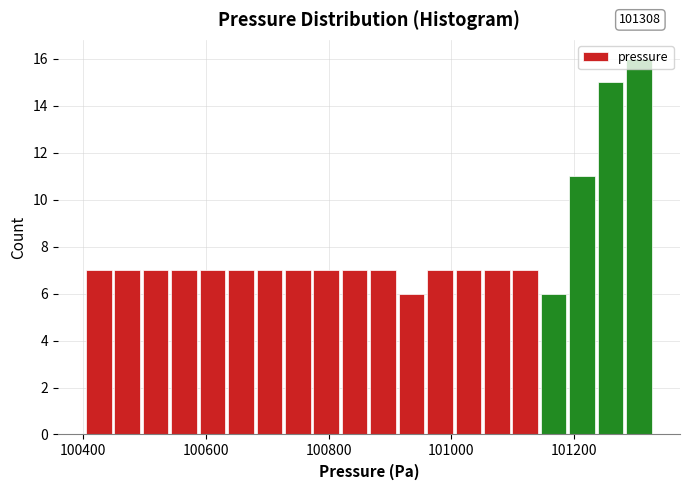

Around what value on the x-axis is the tallest bar? Give the approximate position of its centre, as read against the axis.

101300